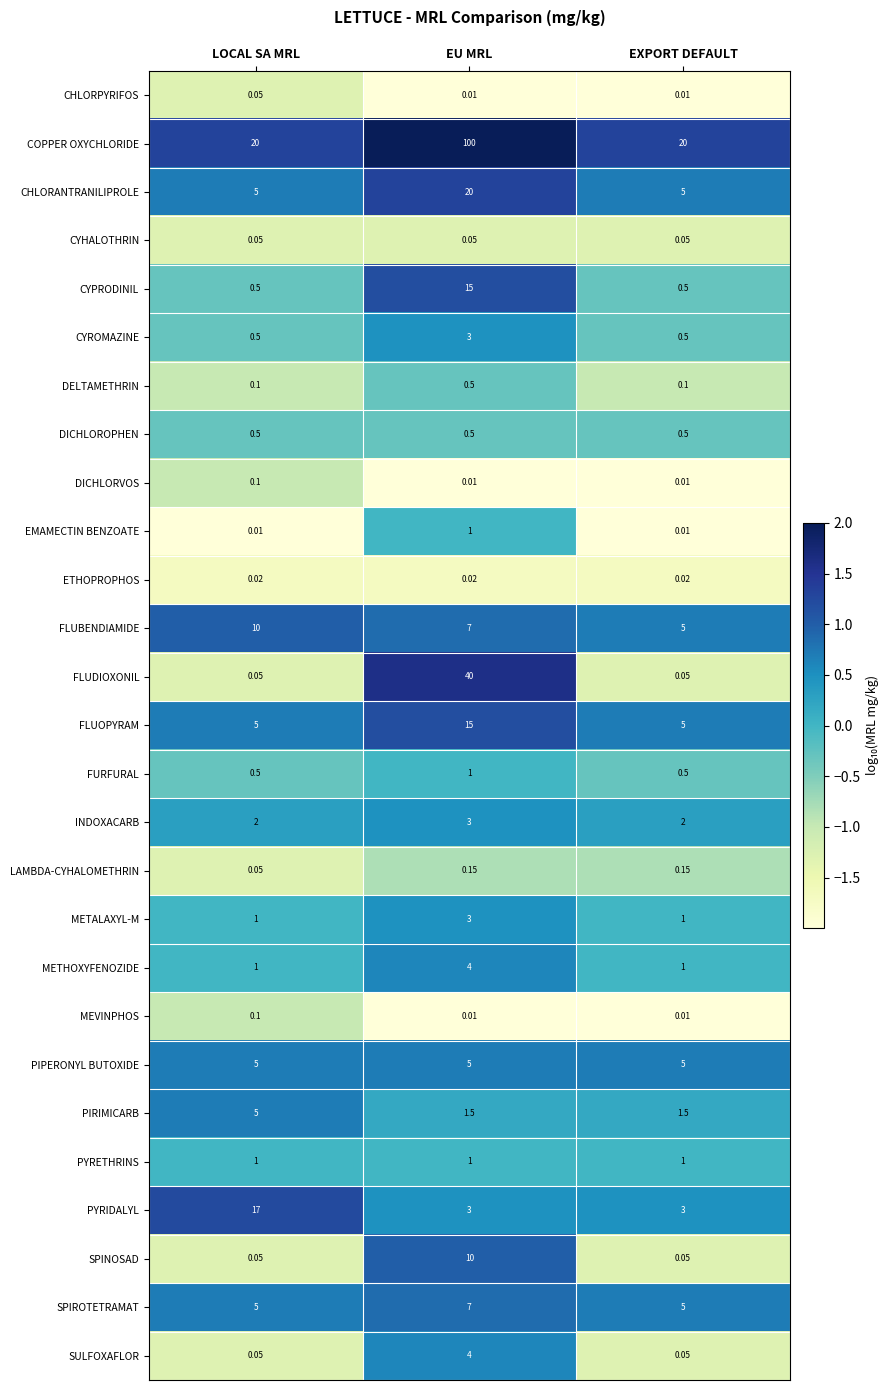

Between LOCAL SA MRL and EXPORT DEFAULT, which series saw the biggest shift?

PYRIDALYL